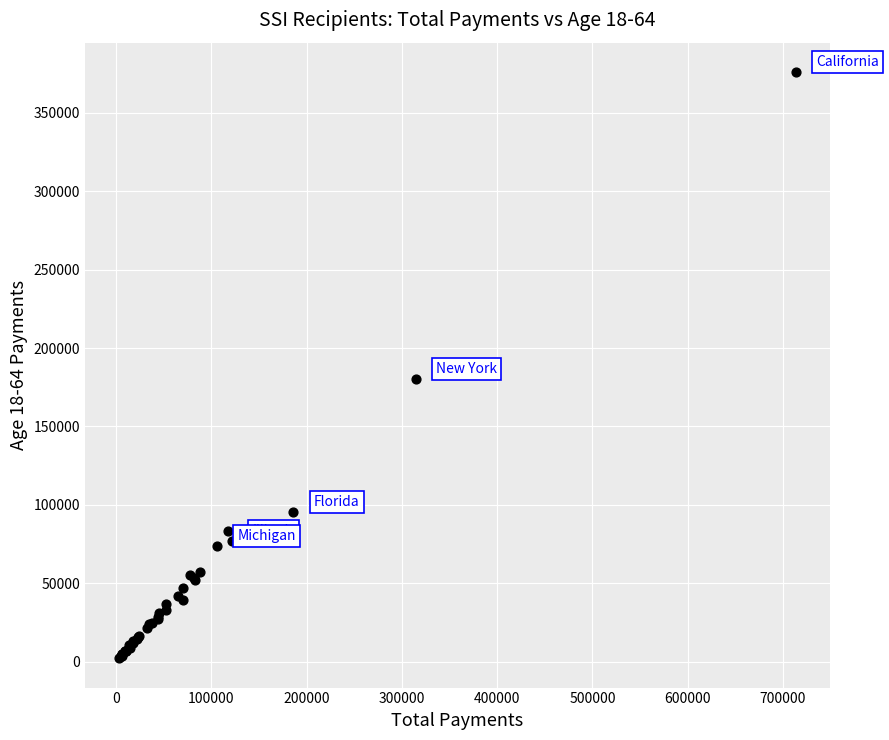

What Y value in the scatter plot is closest to 189122?

180488